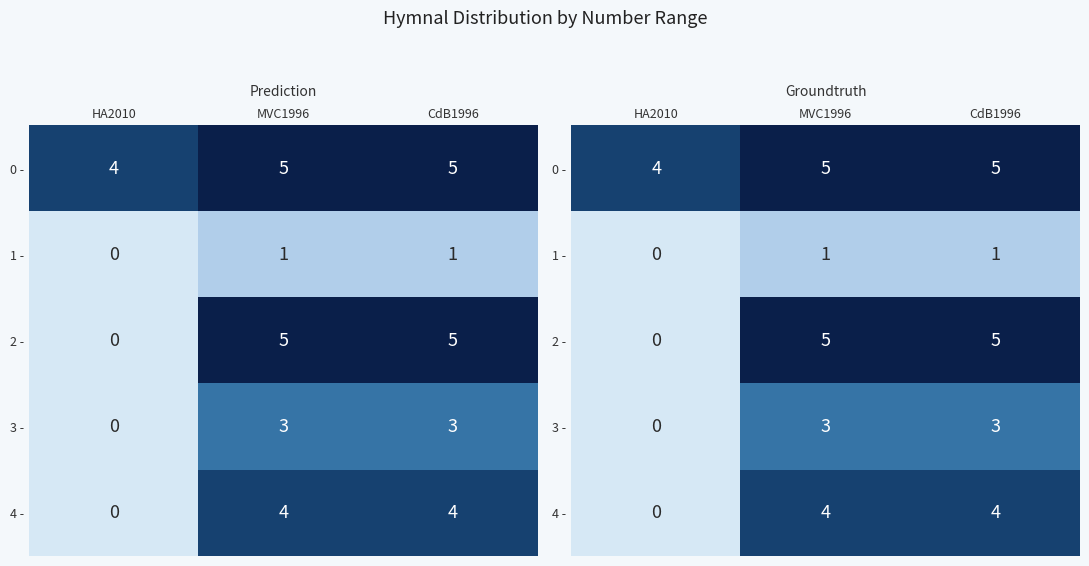

Is the value of 3 - at CdB1996 greater than the value of 0 - at HA2010?

No